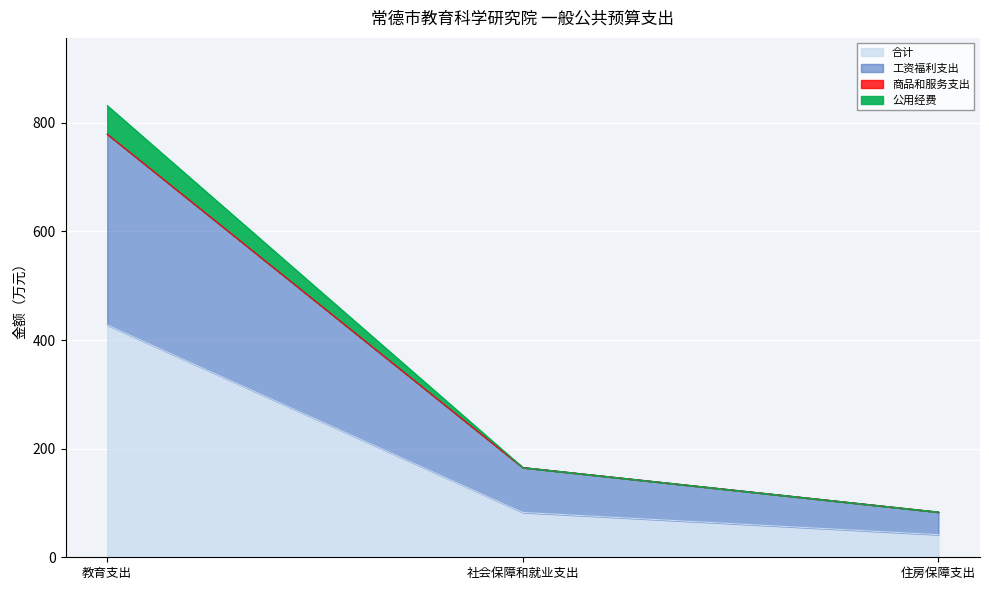

At which category is the sum across all series the highest?

教育支出